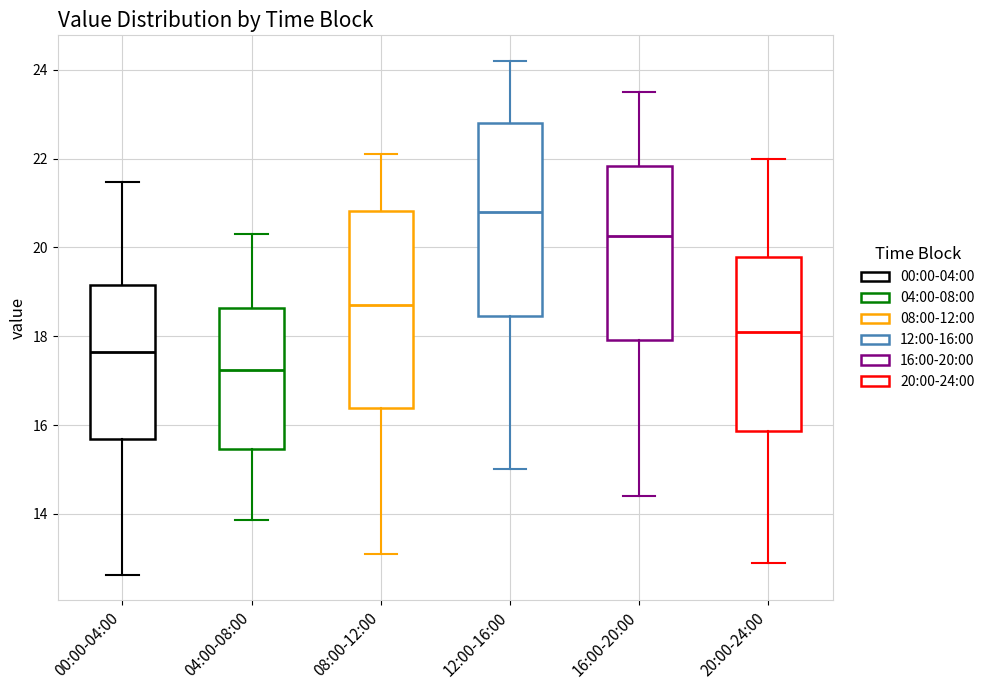

Where is the lower edge of the box for 16:00-20:00 on the y-axis? The values are not printed on the chart, so give them approximately, as read against the axis.

18.0